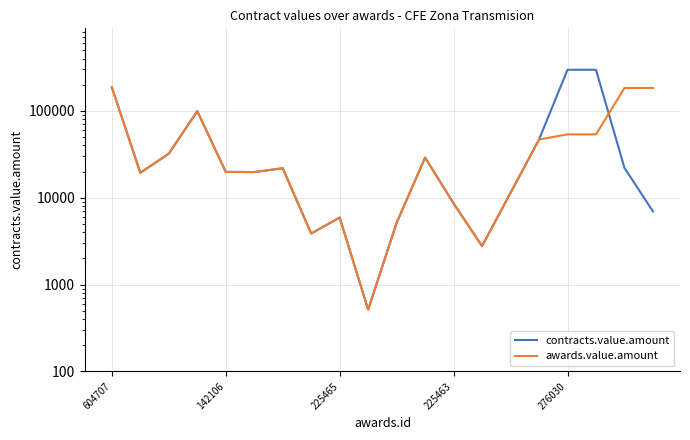

Reading left to right, transcribe all the data shown in this chart.

contracts.value.amount: 186818.0	19335.0	32130.0	99331.0	19830.9	19708.8	21822.9	3868.0	5912.4	514.0	5138.8	28933.2	8592.9	2770.0	11373.0	46730.0	296924.0	296924.0	22042.0	6952.0
awards.value.amount: 186818.0	19335.0	32130.0	99331.0	19830.9	19708.8	21822.9	3868.0	5912.4	514.0	5138.8	28933.2	8592.9	2770.0	11373.0	46730.0	53569.0	53569.0	183405.0	183405.0